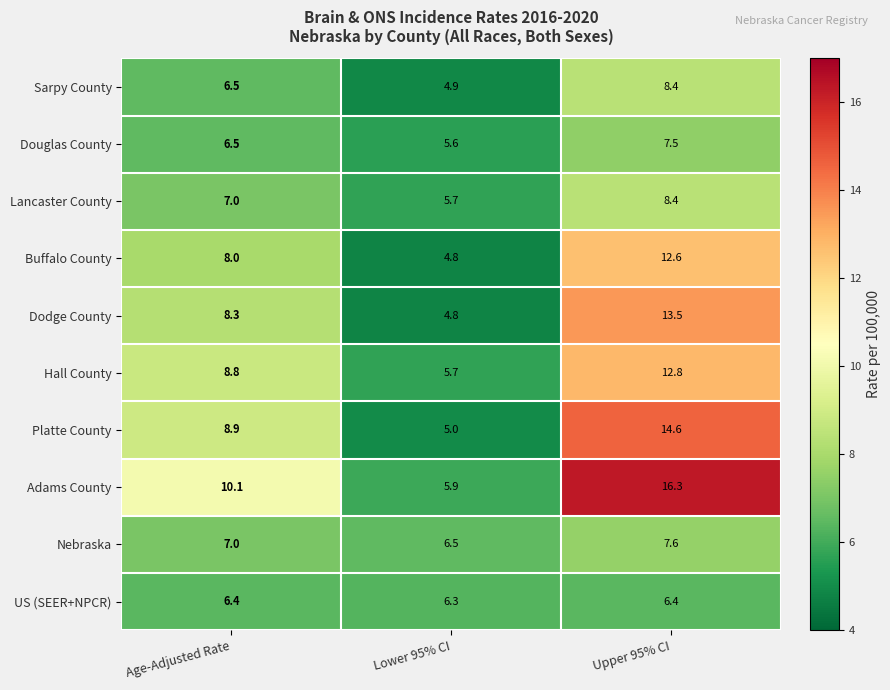

What is the spread (max minus min) of values at Age-Adjusted Rate?

3.7